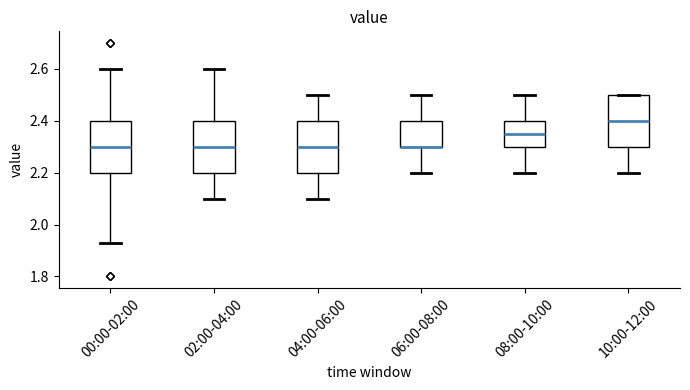

Reading left to right, read every box against the y-axis: the position of its median line, the range the box covers, and the ends of its whiskers. The values are not printed on the chart, so give them approximately, as read against the axis.

00:00-02:00: median 2.30, box 2.20 to 2.40, whiskers 1.94 to 2.60
02:00-04:00: median 2.30, box 2.20 to 2.40, whiskers 2.10 to 2.60
04:00-06:00: median 2.30, box 2.20 to 2.40, whiskers 2.10 to 2.50
06:00-08:00: median 2.30 (drawn on the box's lower edge), box 2.30 to 2.40, whiskers 2.20 to 2.50
08:00-10:00: median 2.36, box 2.30 to 2.40, whiskers 2.20 to 2.50
10:00-12:00: median 2.40, box 2.30 to 2.50, whiskers 2.20 to 2.50